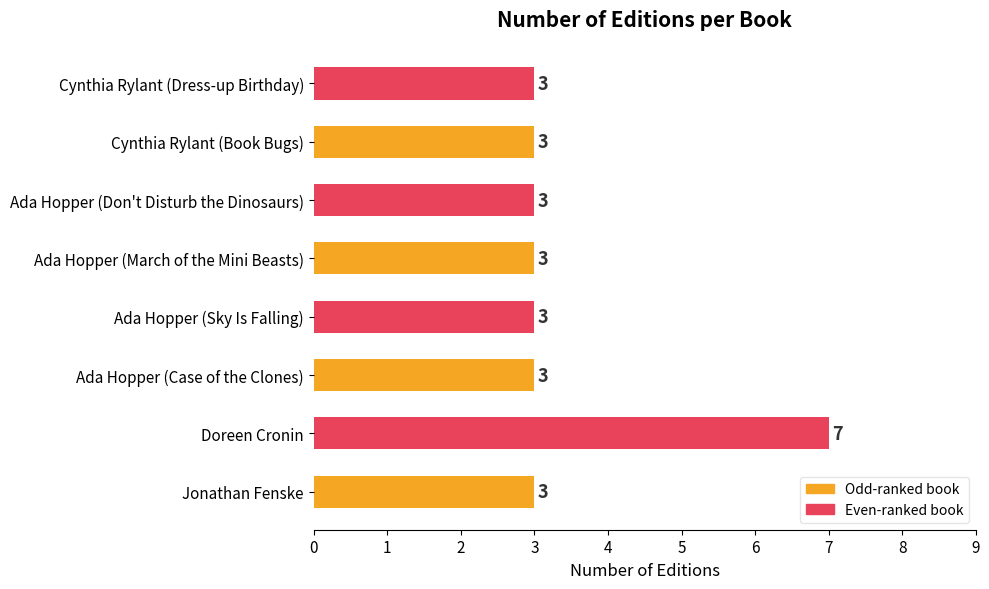

What is the approximate value at Cynthia Rylant (Book Bugs)?

3